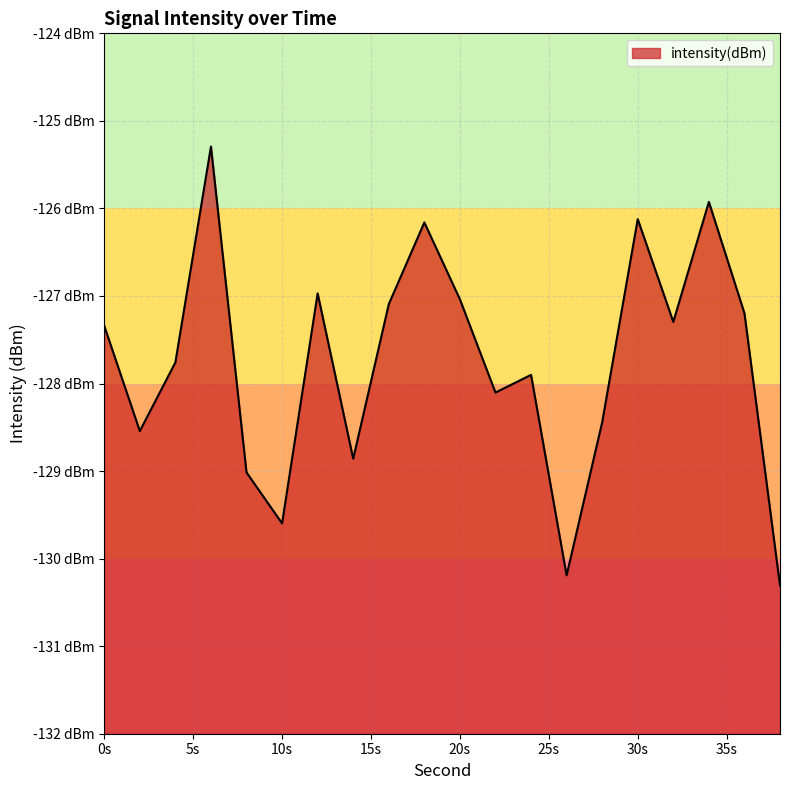

The value at 2 is -175.1. True or false?

False